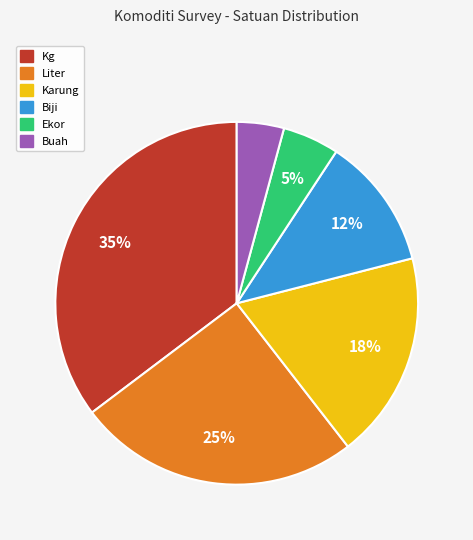

Count the number of slices in the pie.

6